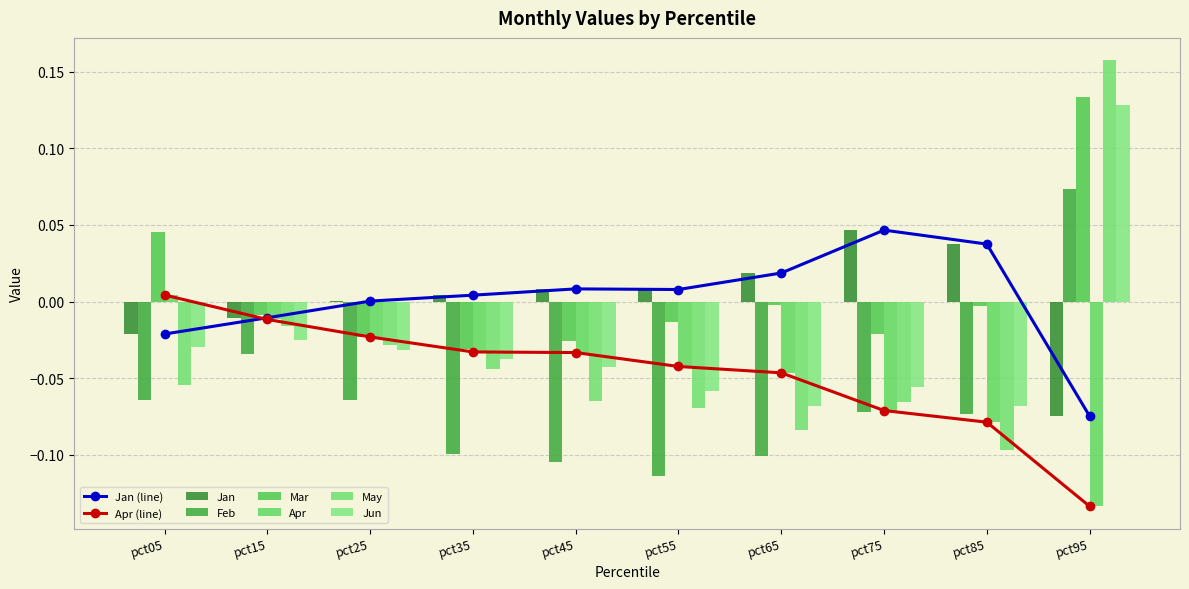

Is it true that May equals -0.1 at pct65?

True